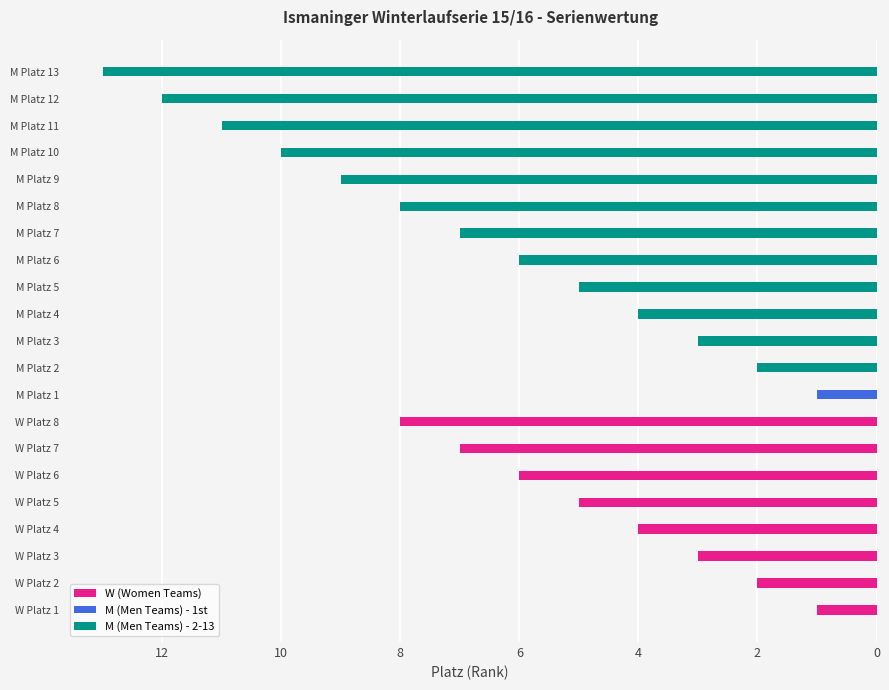

Count the values in the range 3 to 7.

5